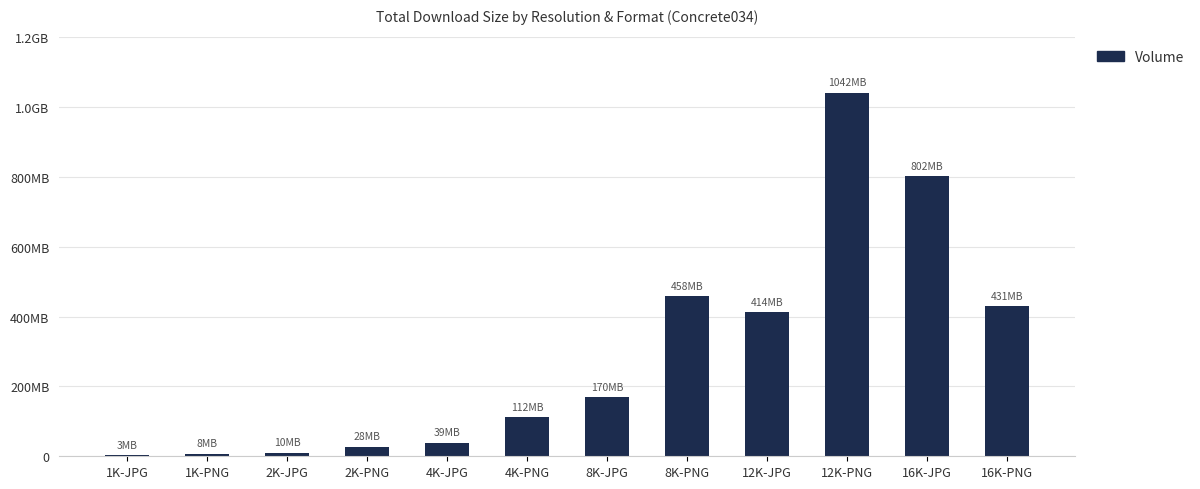

What is the value of the 4th bar from the left?

27939903